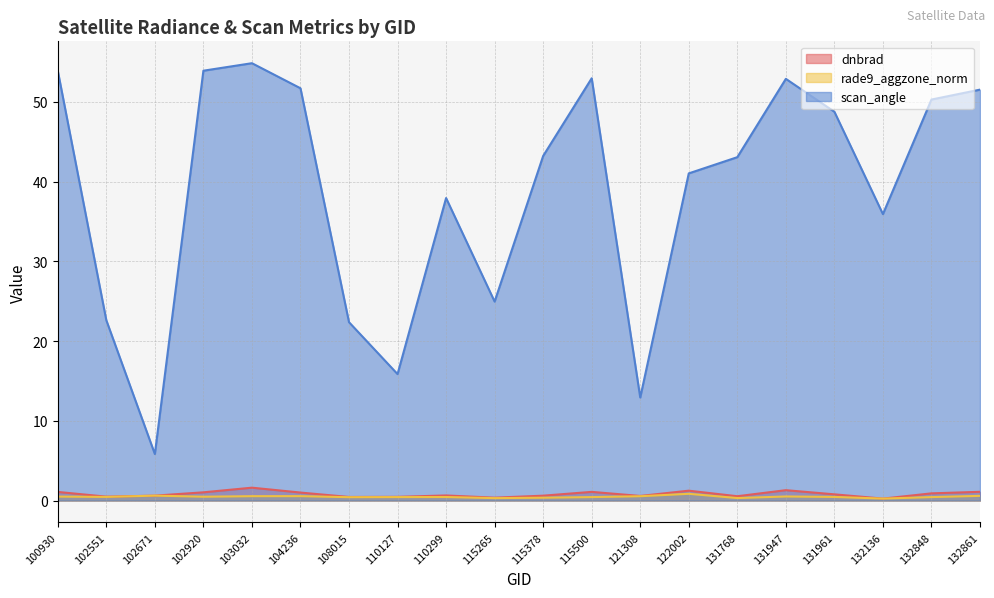

How many lines are shown in the chart?

3